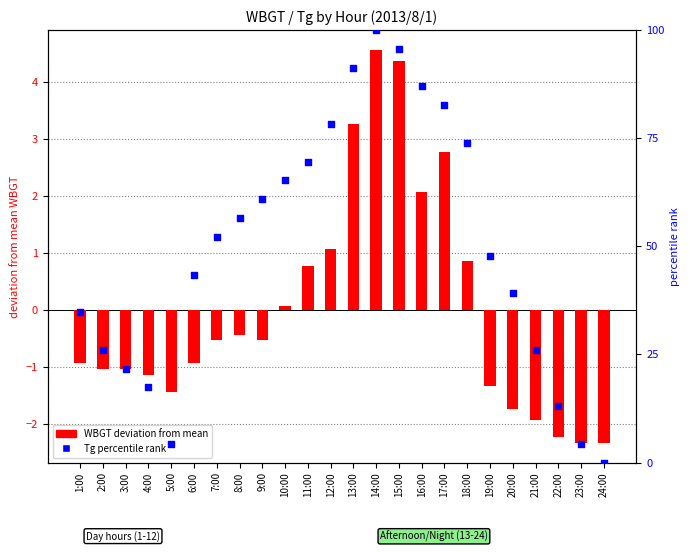

Which has a higher value, 17:00 or 13:00?

13:00